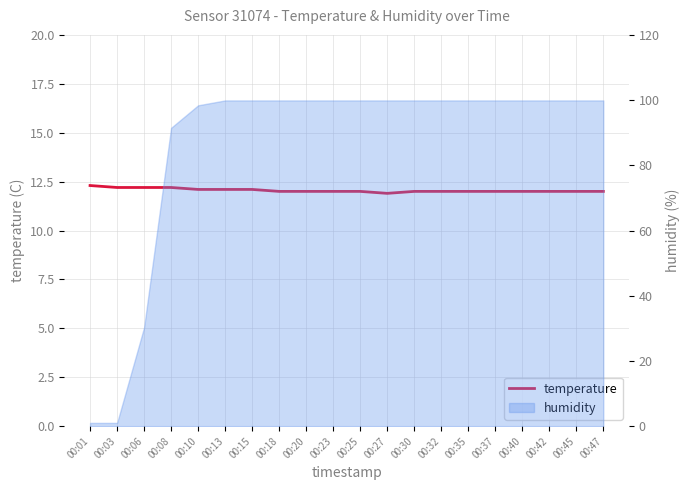

What is the minimum value shown in the chart?

11.9